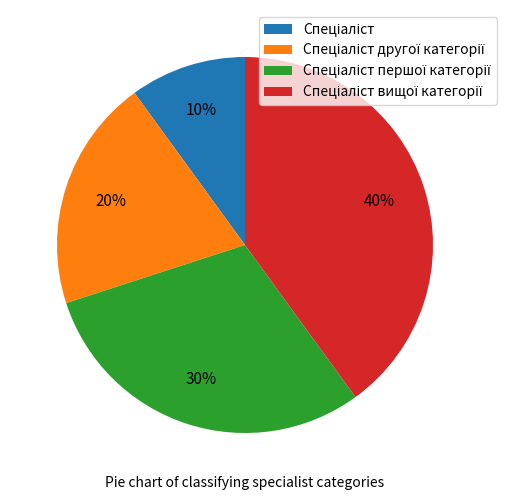

To the nearest percent, what is the average slice percentage?

25%